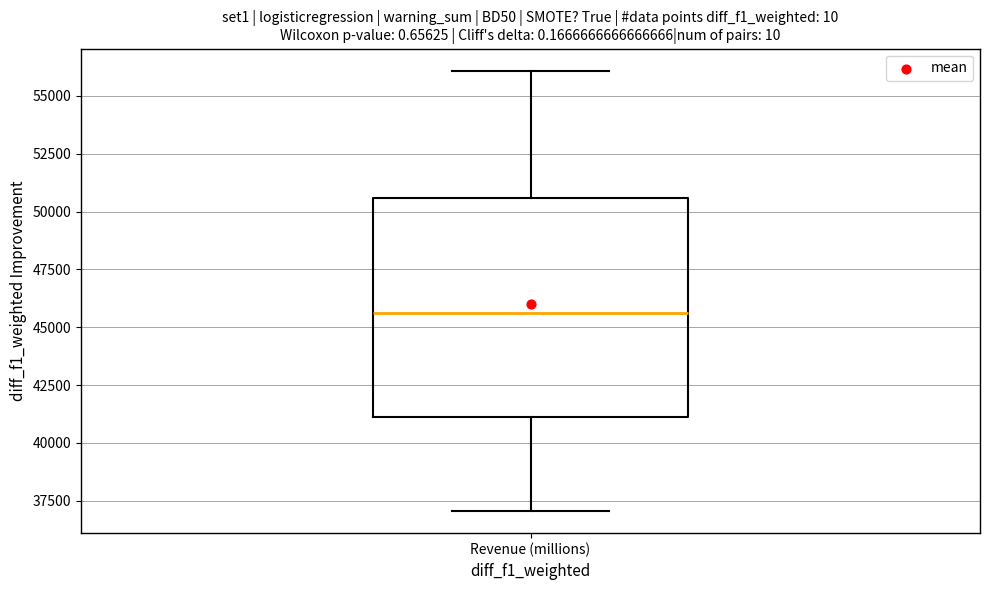

Read this box plot against the y-axis: the position of the median line, the range covered by the box, and the ends of both whiskers. The values are not printed on the chart, so give them approximately, as read against the axis.

median 45500, box 41000 to 50500, whiskers 37000 to 56000